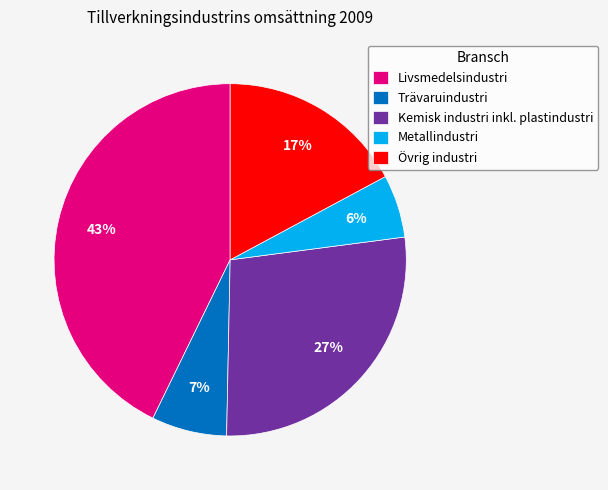

The Kemisk industri inkl. plastindustri slice represents 42% of the pie. True or false?

False